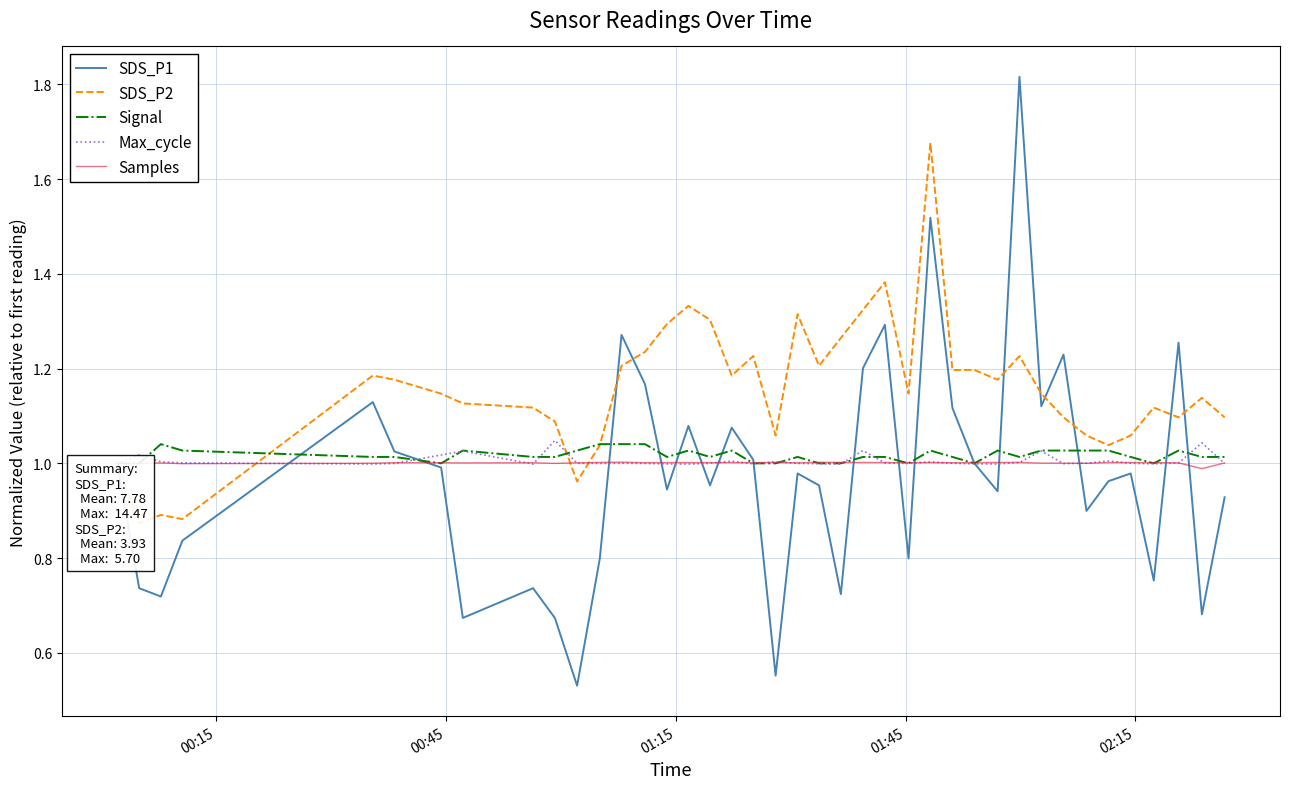

How many lines are shown in the chart?

5